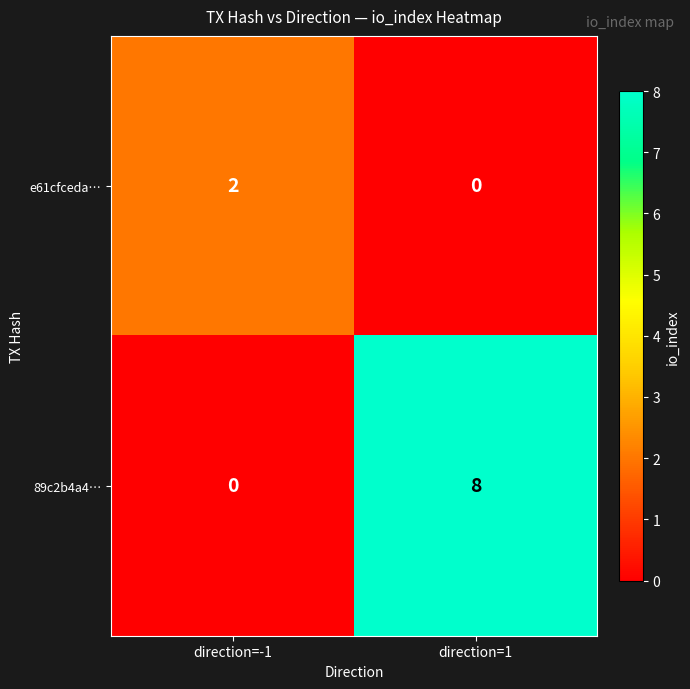

Which category has the highest value in the 89c2b4a4… series?

direction=1